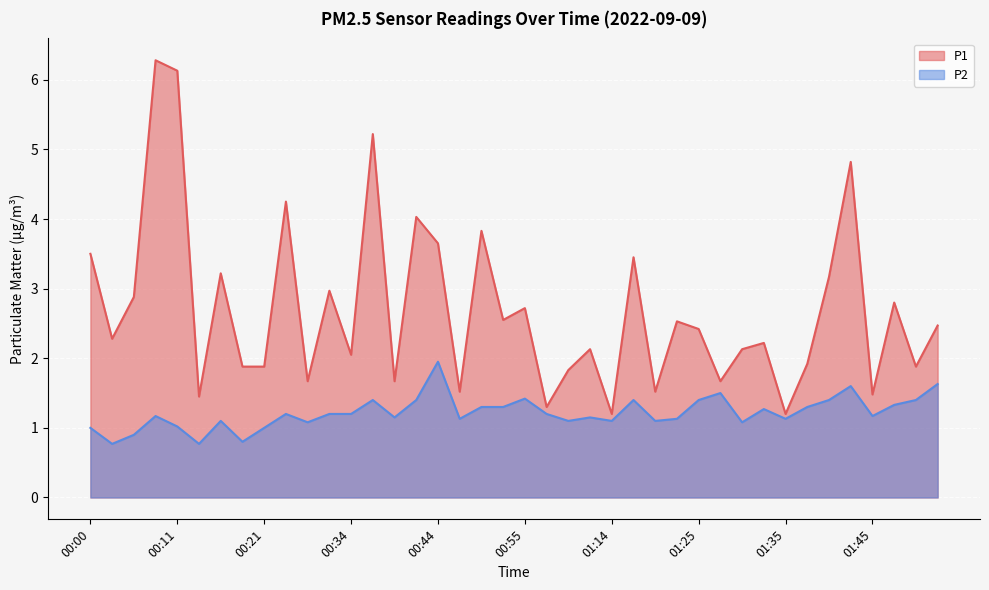

Is the value of P1 at 00:08 greater than the value of P2 at 01:52?

Yes